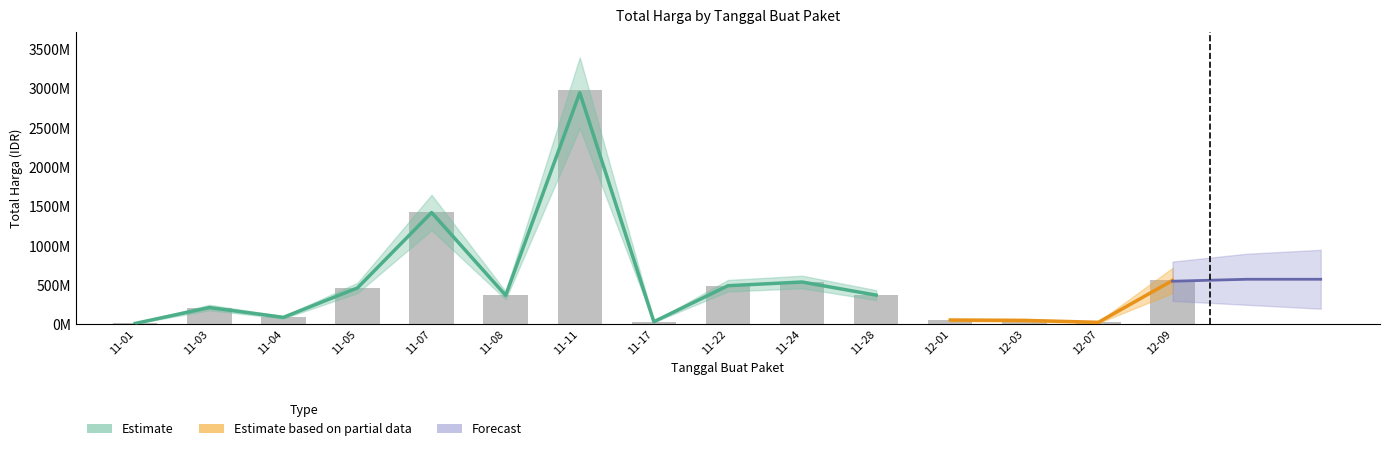

What is the label of the 8th bar from the right?

11-17